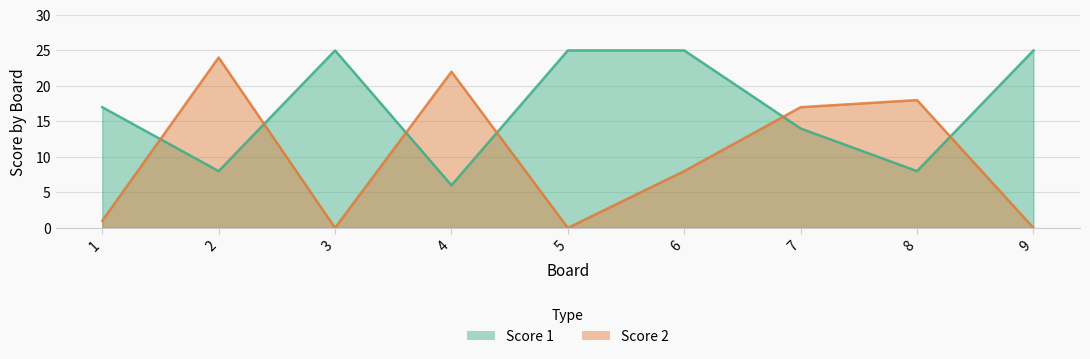

What is the value of the Score 1 point at the 2nd from the left?

8